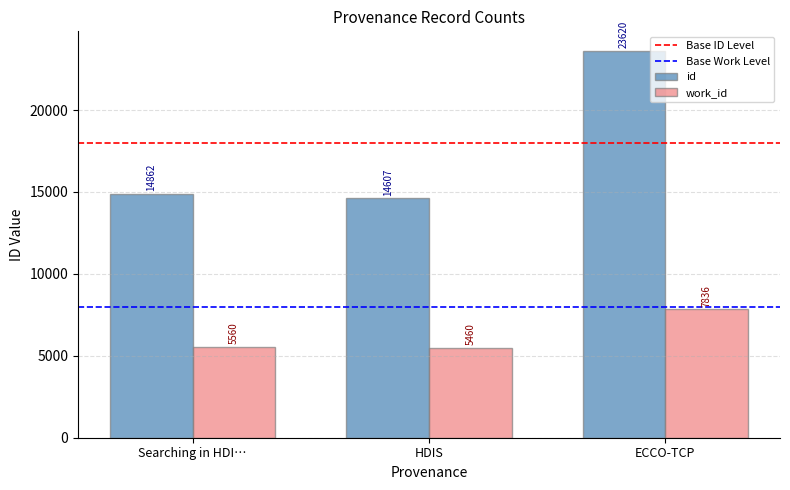

What is the label of the 2nd bar from the right?

HDIS